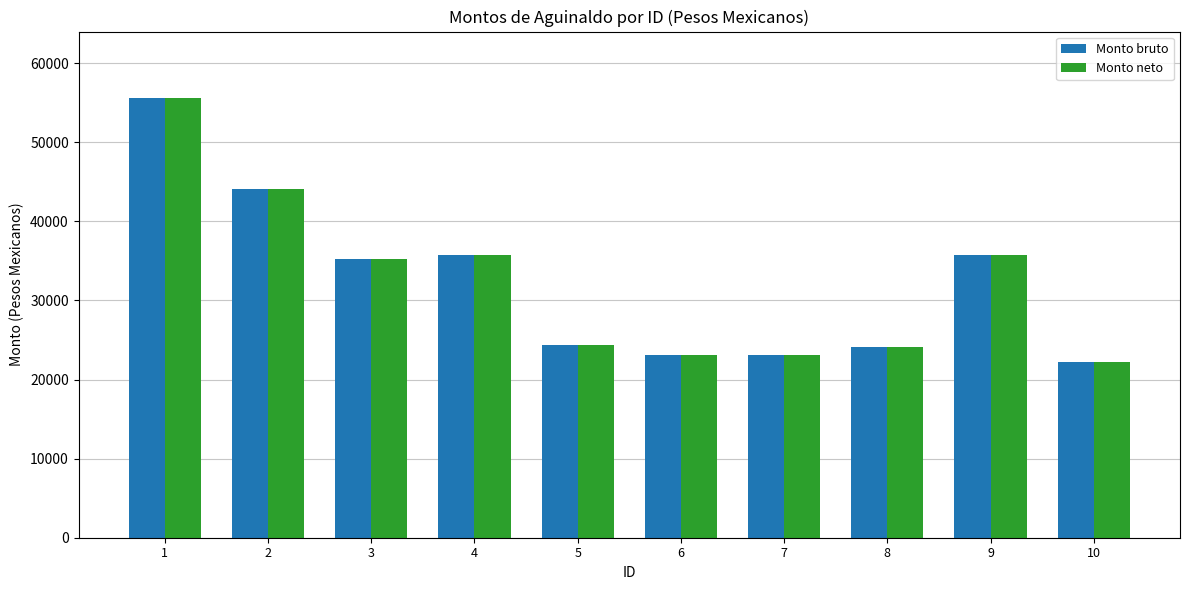

The value of Monto neto at 8 is 24068.5. True or false?

True